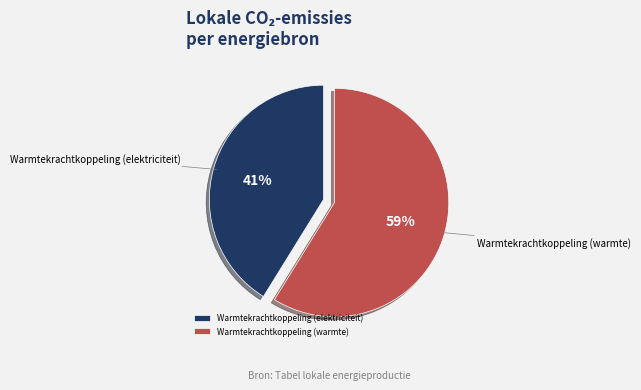

Which has a higher value, Warmtekrachtkoppeling (warmte) or Warmtekrachtkoppeling (elektriciteit)?

Warmtekrachtkoppeling (warmte)